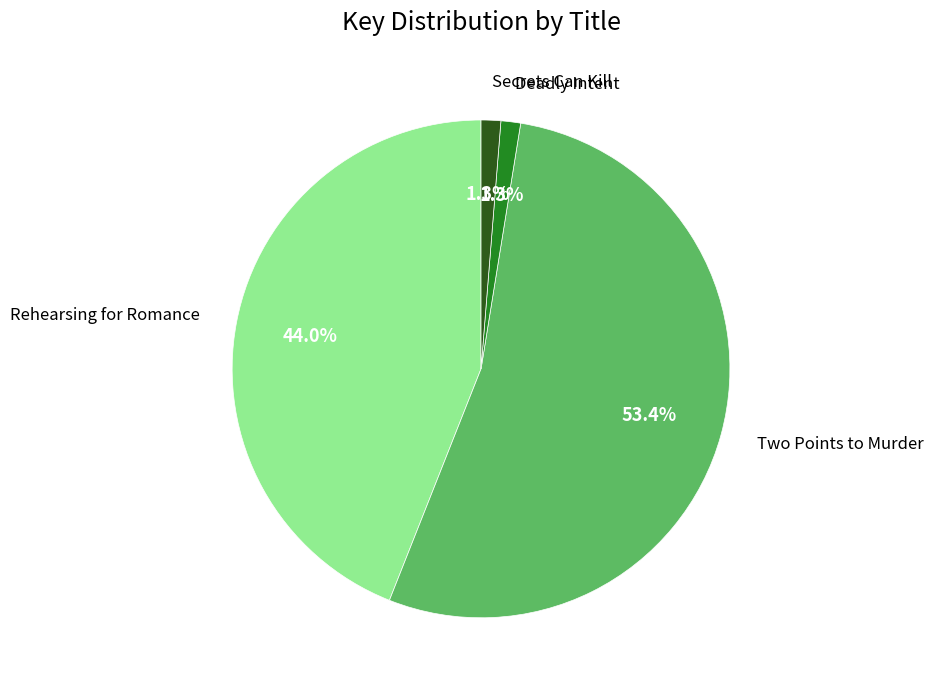

What is the smallest slice in the pie chart?

Secrets Can Kill